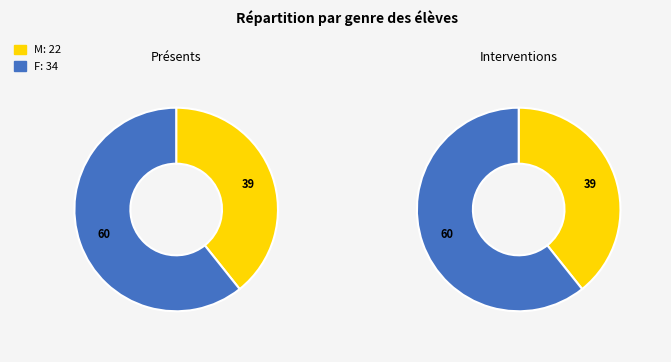

How many slices are in this pie chart?

2